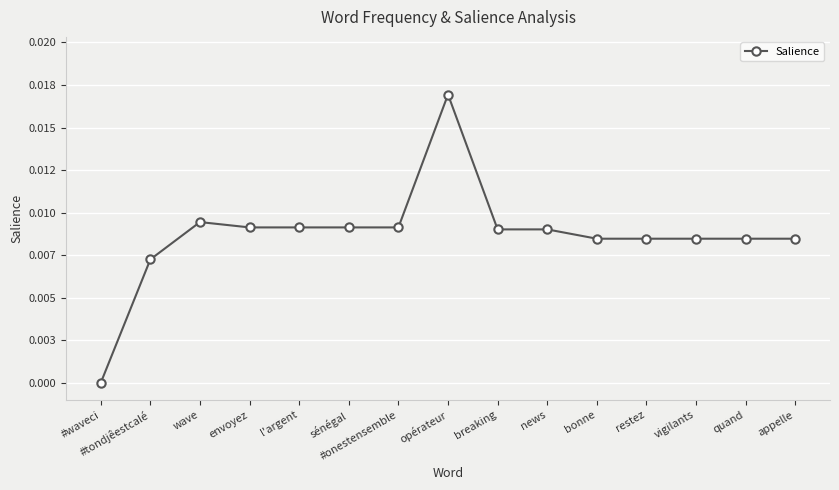

The chart shows a value of 0.0 at quand. True or false?

False